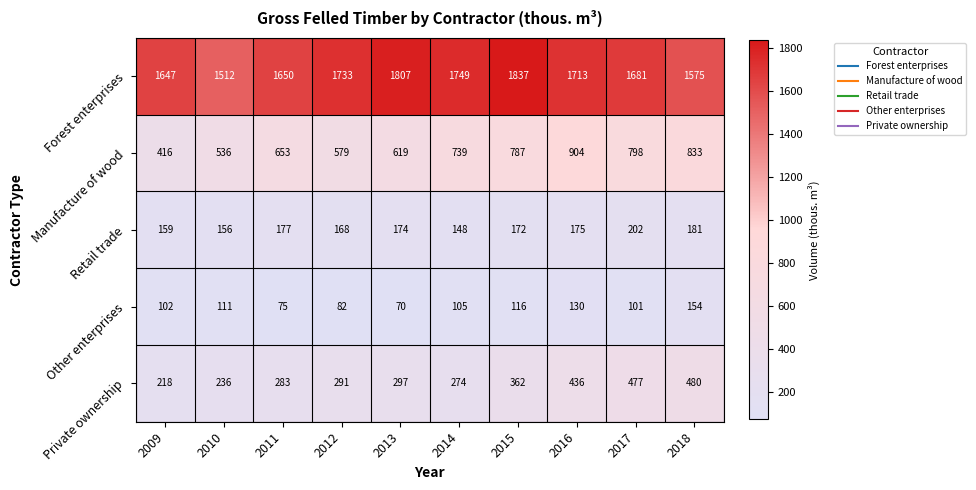

At which category is the sum across all series the highest?

2016